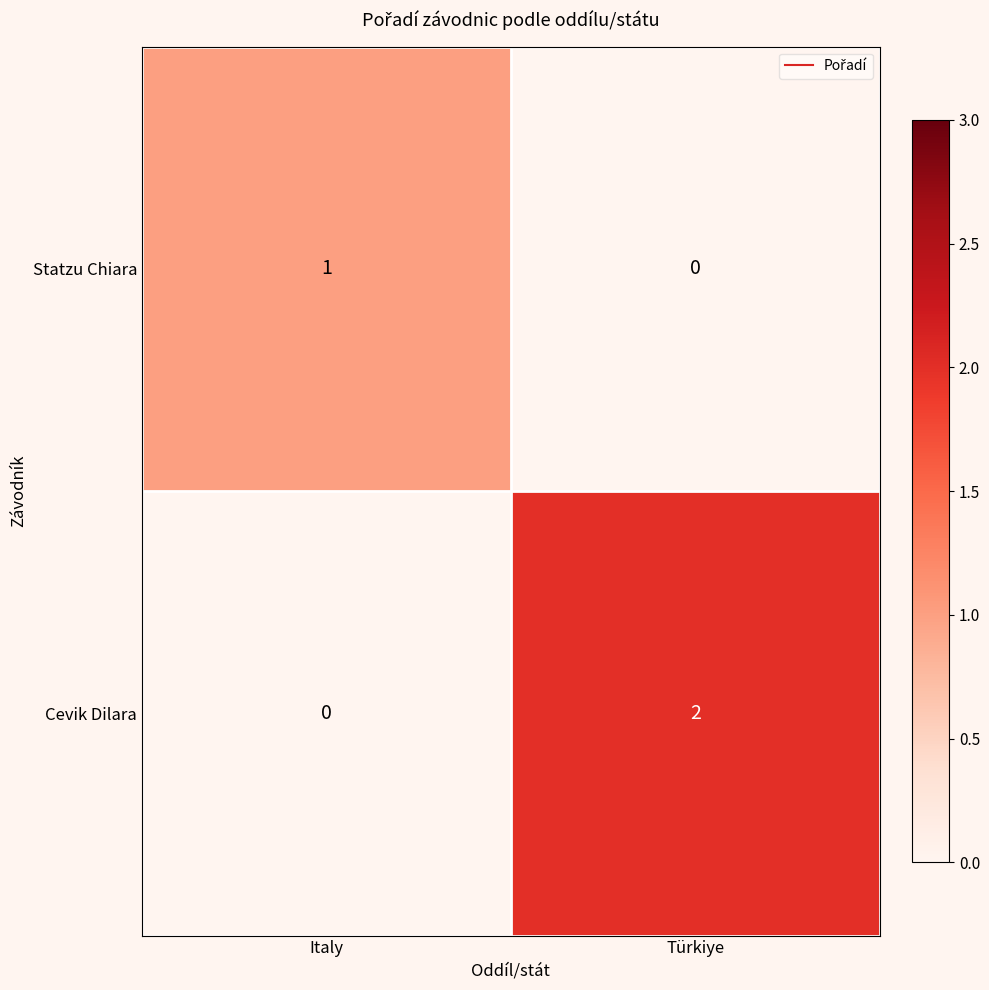

Reading right to left, what are all the values shown in this chart?

Statzu Chiara: Türkiye=0	Italy=1
Cevik Dilara: Türkiye=2	Italy=0